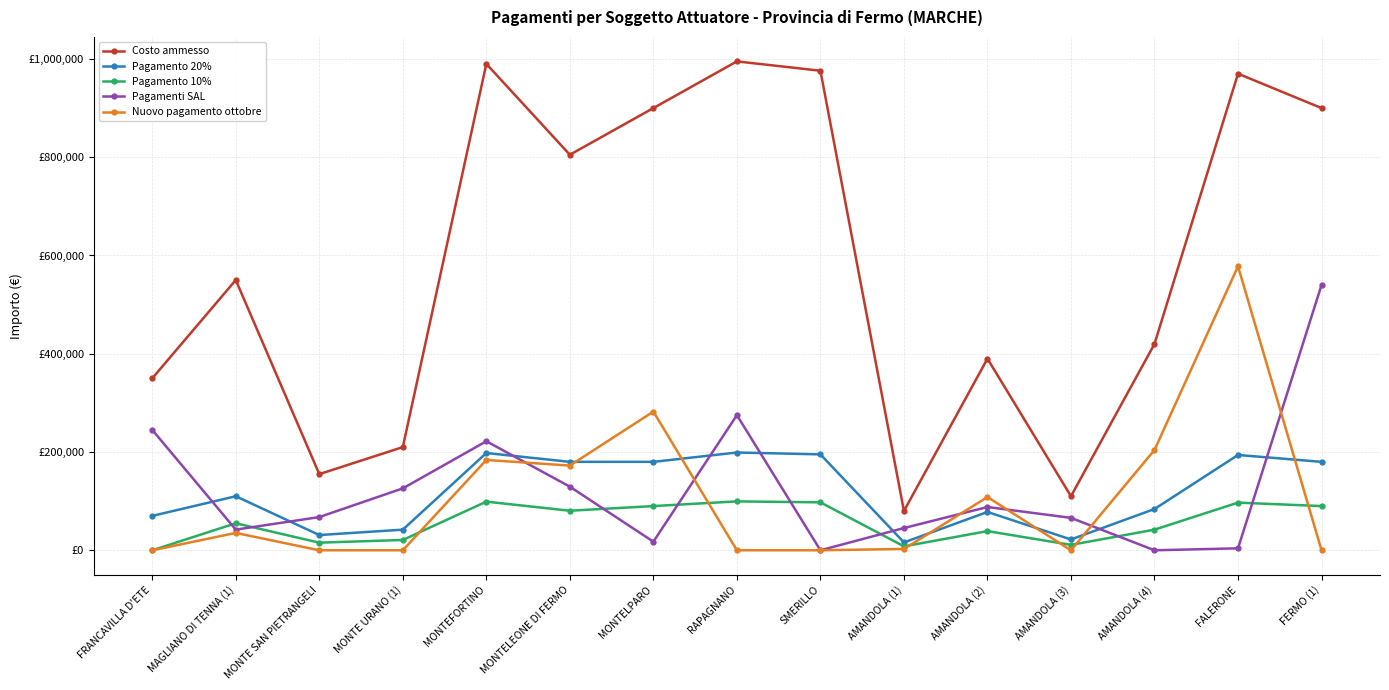

What are all the series names shown in the legend?

Costo ammesso, Pagamento 20%, Pagamento 10%, Pagamenti SAL, Nuovo pagamento ottobre